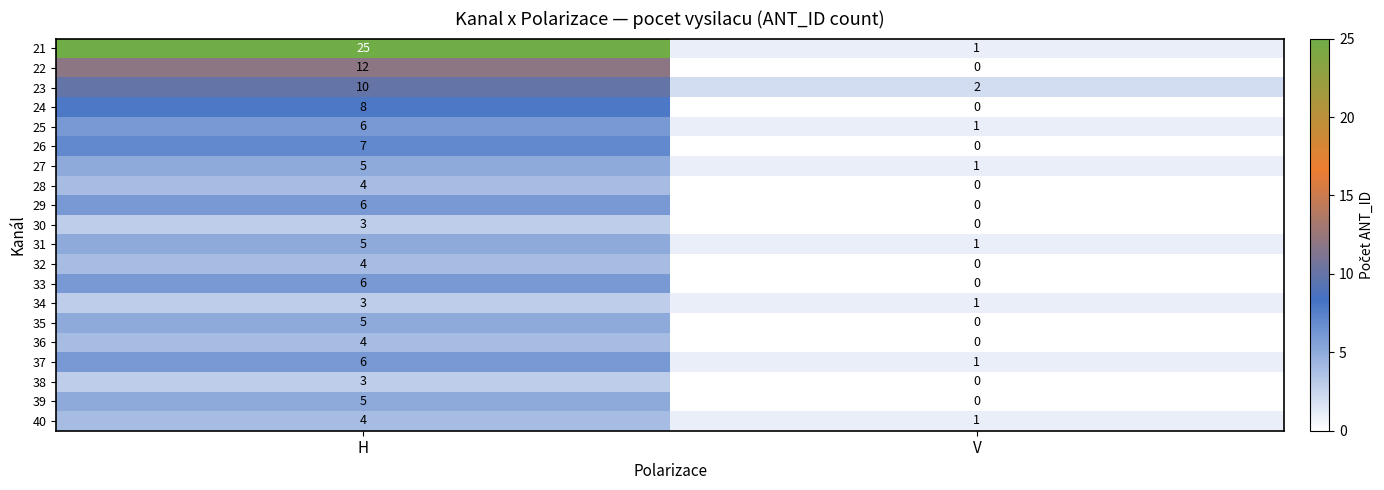

At which category is the sum across all series the highest?

H